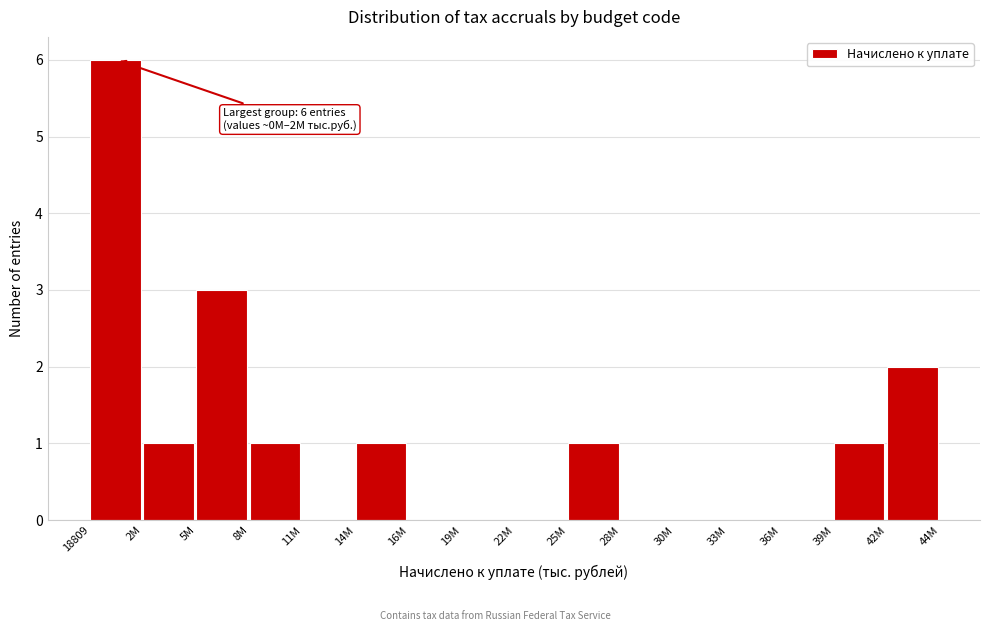

Reading left to right, what are all the values shown in this chart?

18809=6	2M=1	5M=3	8M=1	11M=0	14M=1	16M=0	19M=0	22M=0	25M=1	28M=0	30M=0	33M=0	36M=0	39M=1	42M=2